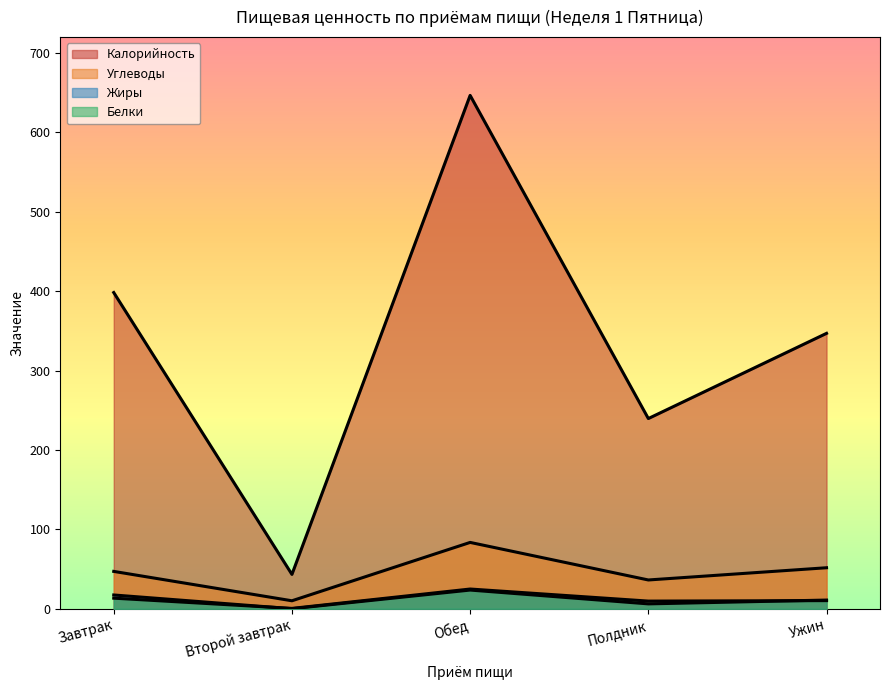

The Жиры series shows 0.1 at Второй завтрак. True or false?

True